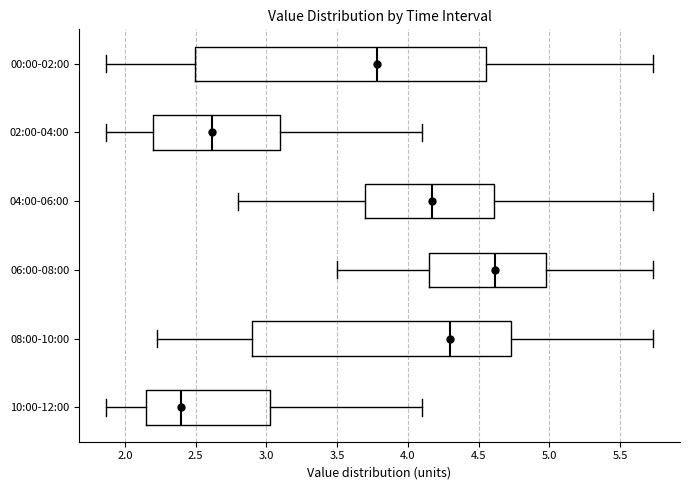

Reading bottom to top, read every box against the x-axis: the position of its median line, the range the box covers, and the ends of its whiskers. The values are not printed on the chart, so give them approximately, as read against the axis.

10:00-12:00: median 2.40, box 2.15 to 3.05, whiskers 1.85 to 4.10
08:00-10:00: median 4.30, box 2.90 to 4.75, whiskers 2.25 to 5.75
06:00-08:00: median 4.60, box 4.15 to 5.00, whiskers 3.50 to 5.75
04:00-06:00: median 4.15, box 3.70 to 4.60, whiskers 2.80 to 5.75
02:00-04:00: median 2.60, box 2.20 to 3.10, whiskers 1.85 to 4.10
00:00-02:00: median 3.80, box 2.50 to 4.55, whiskers 1.85 to 5.75